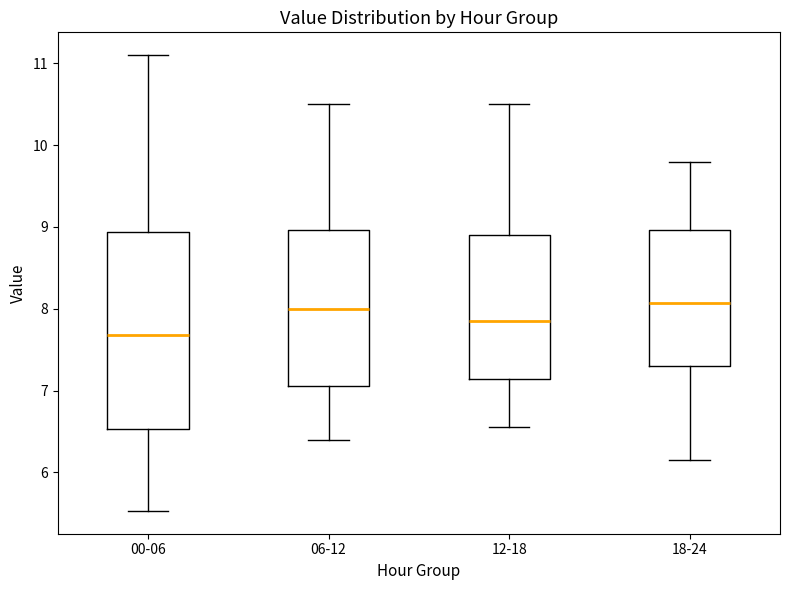

Reading left to right, read every box against the y-axis: the position of its median line, the range the box covers, and the ends of its whiskers. The values are not printed on the chart, so give them approximately, as read against the axis.

00-06: median 7.7, box 6.5 to 8.9, whiskers 5.5 to 11.1
06-12: median 8.0, box 7.1 to 9.0, whiskers 6.4 to 10.5
12-18: median 7.9, box 7.1 to 8.9, whiskers 6.6 to 10.5
18-24: median 8.1, box 7.3 to 9.0, whiskers 6.2 to 9.8